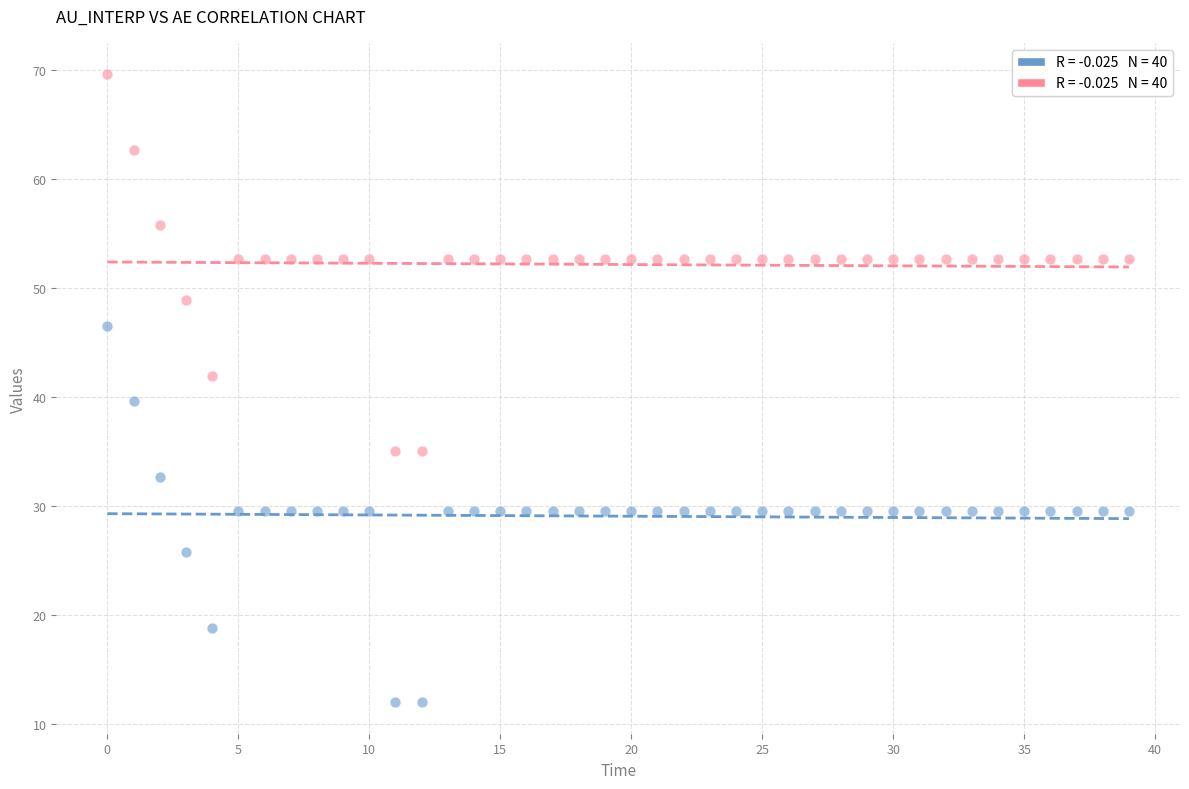

Across all data points, what is the range of Y values (max minus min)?

57.5